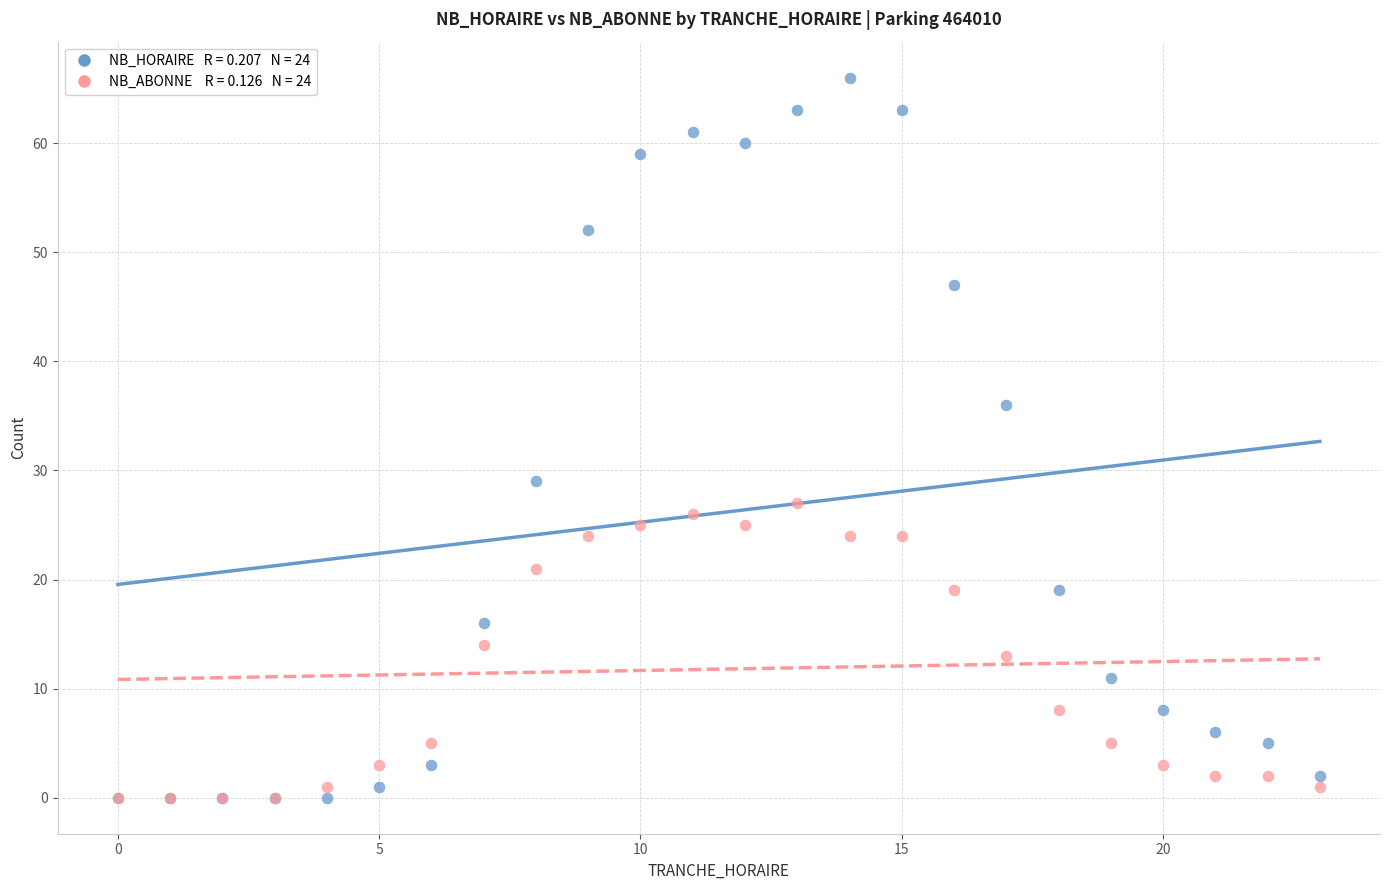

Across all series, what Y value is closest to 33?

36